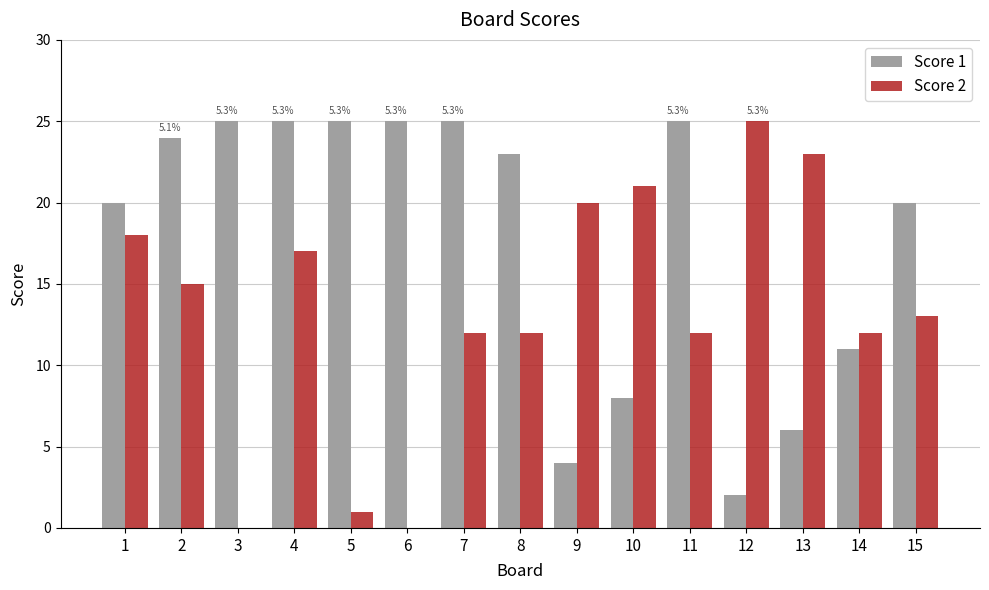

At which category is the sum across all series the highest?

4